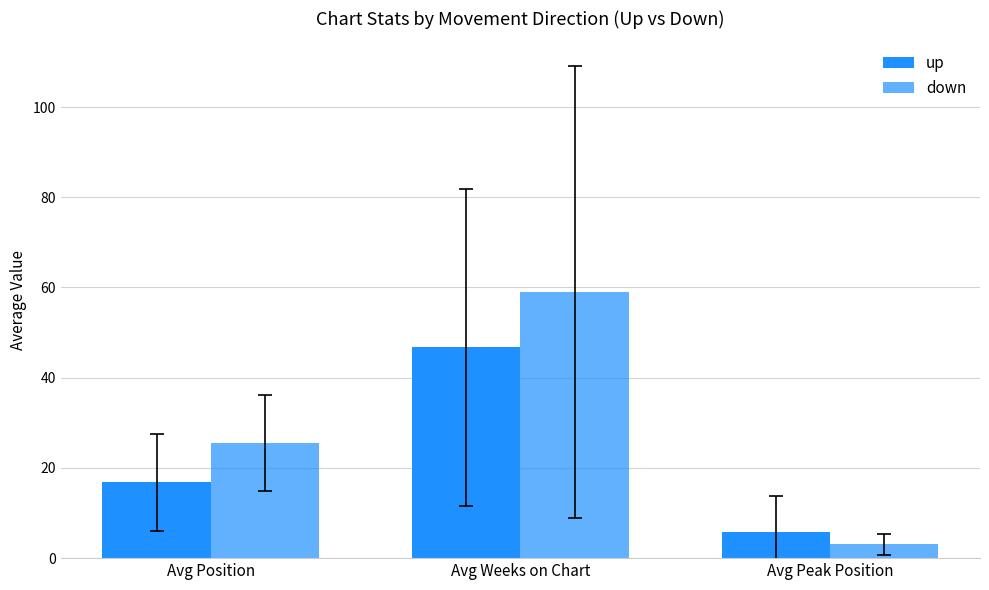

Are the bars horizontal?

No